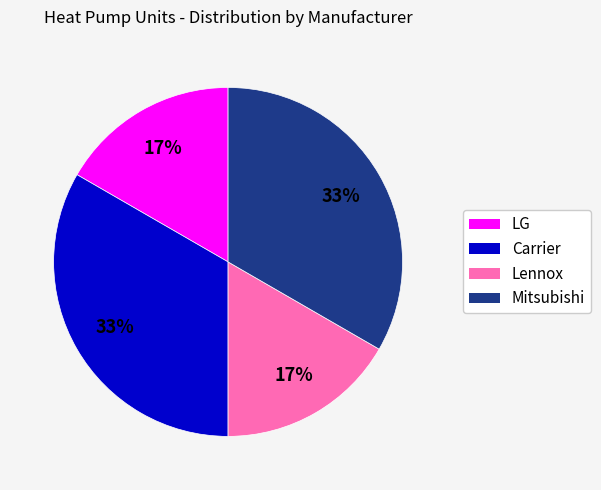

Combined, do Carrier and Mitsubishi account for over 50%?

Yes